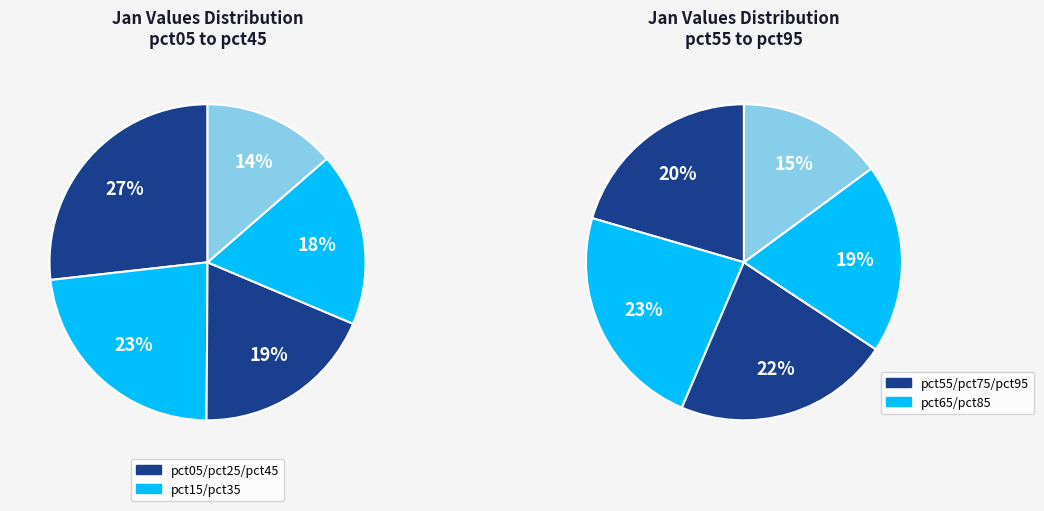

To the nearest percent, what percentage of the pie is pct15?

14%